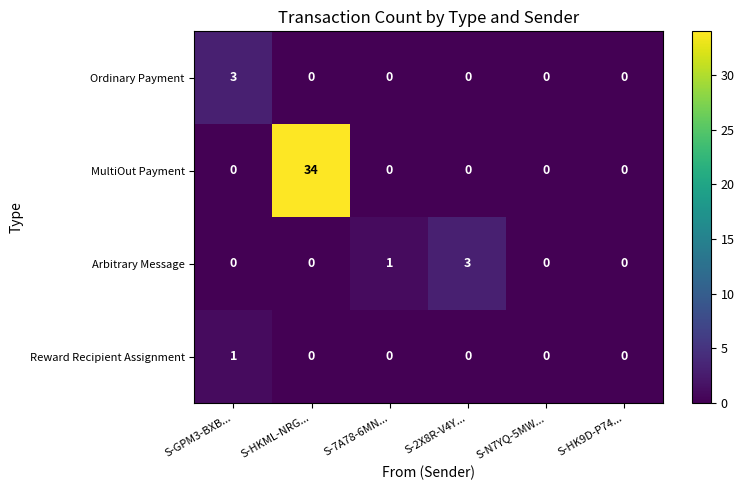

Which label corresponds to the largest value in the chart?

S-HKML-NRG...